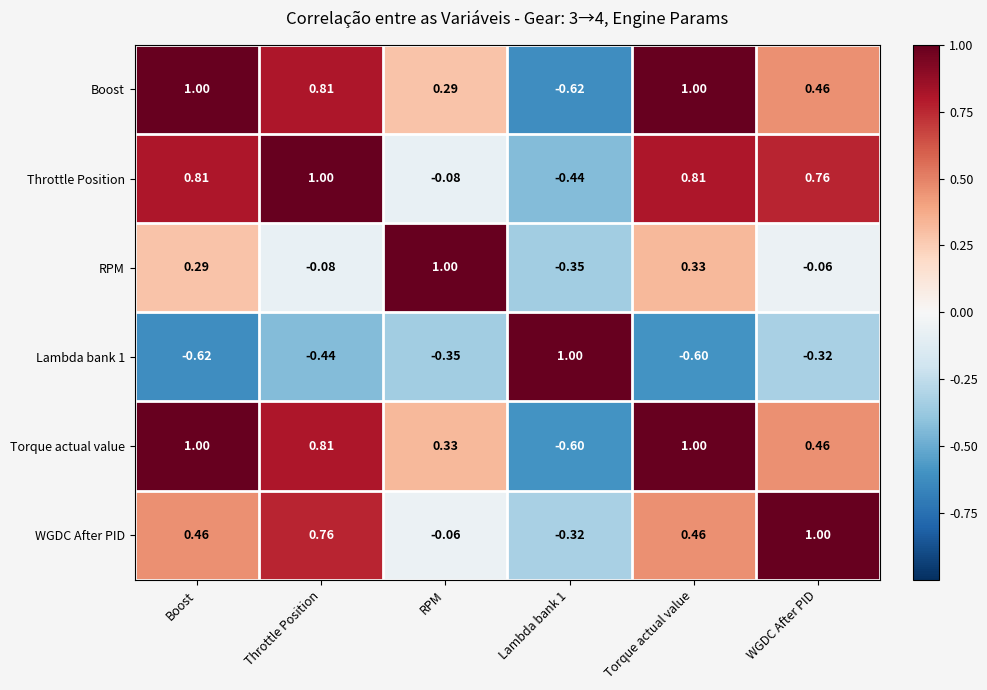

Which series has the largest total across all categories?

Torque actual value